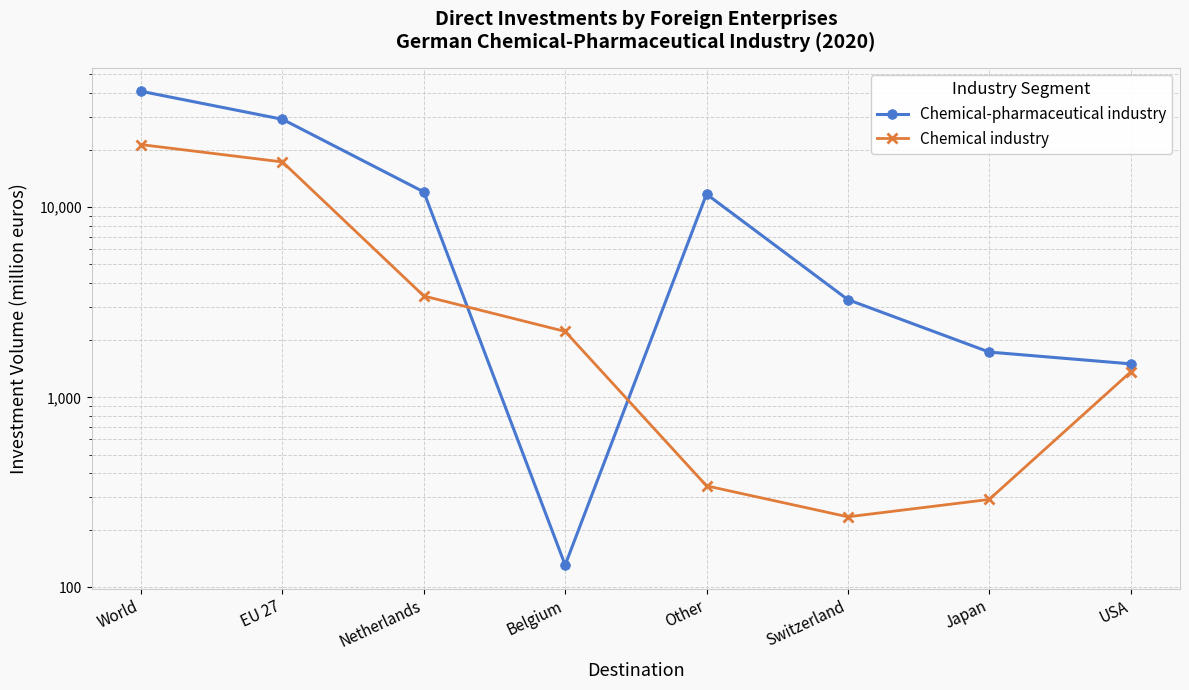

What is the difference between the Chemical-pharmaceutical industry values at EU 27 and Belgium?

28911